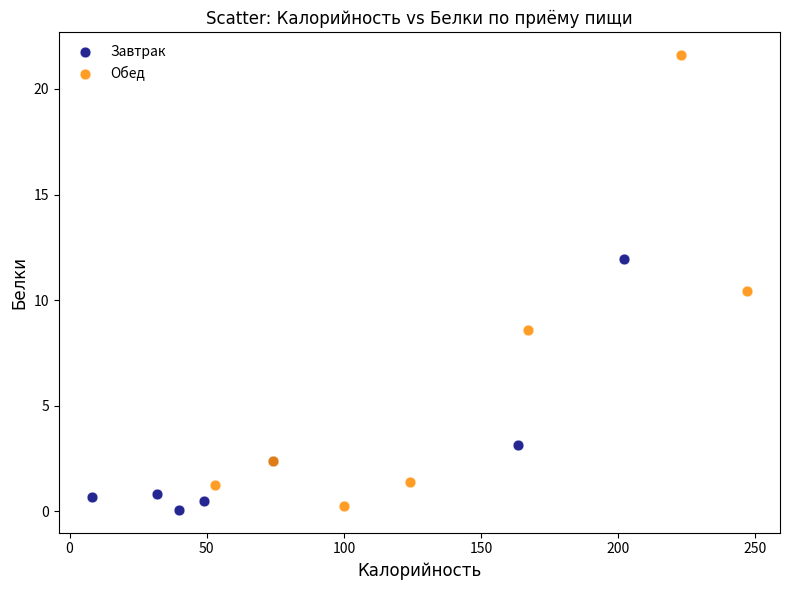

What are all the series names shown in the legend?

Завтрак, Обед